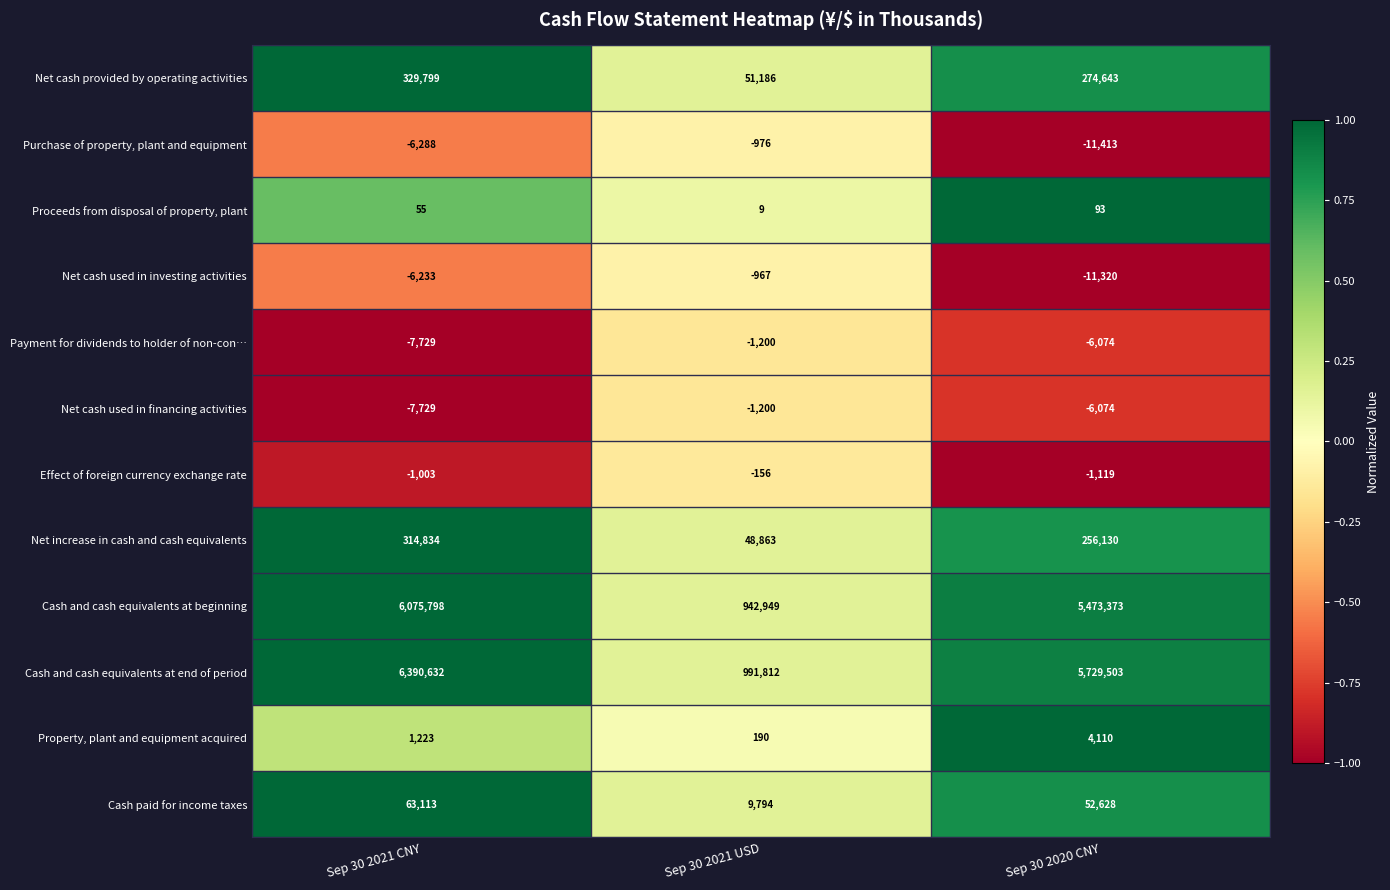

What is the average value of the Net cash used in financing activities series?

-5001